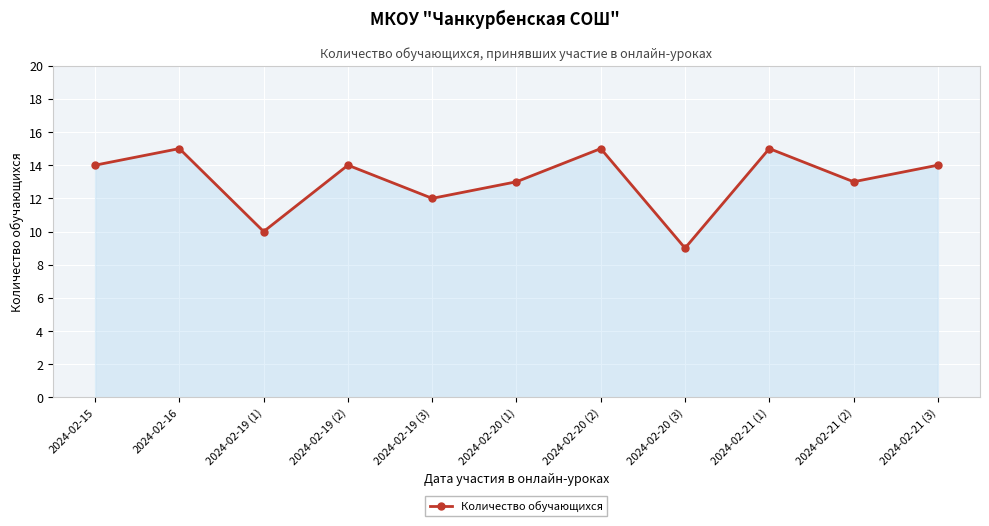

What is the average value?

13